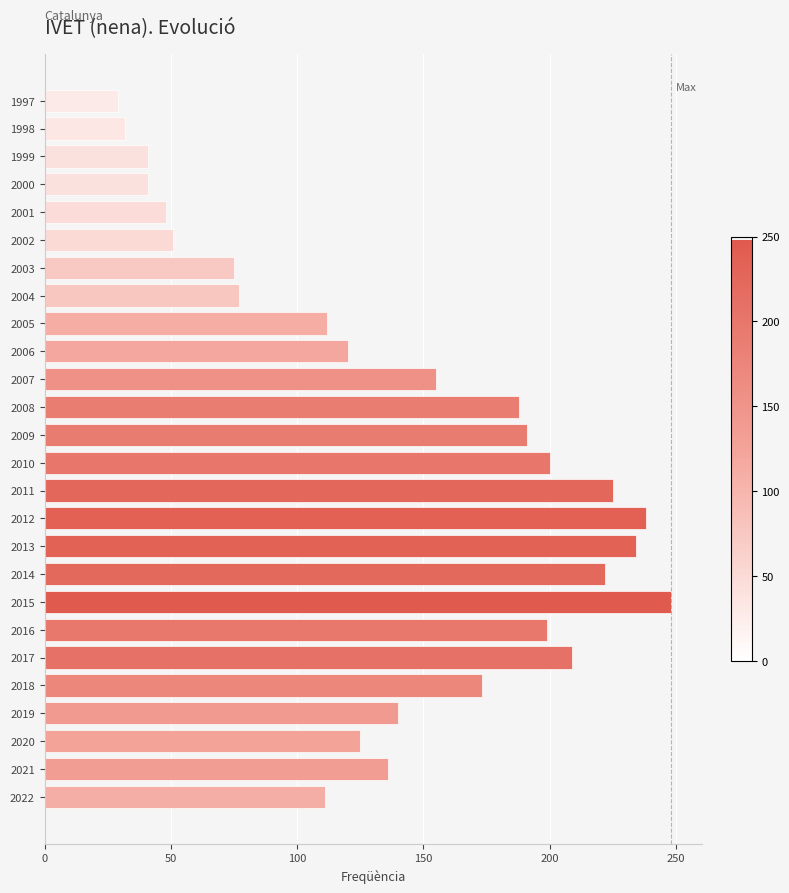

Are the bars horizontal?

Yes